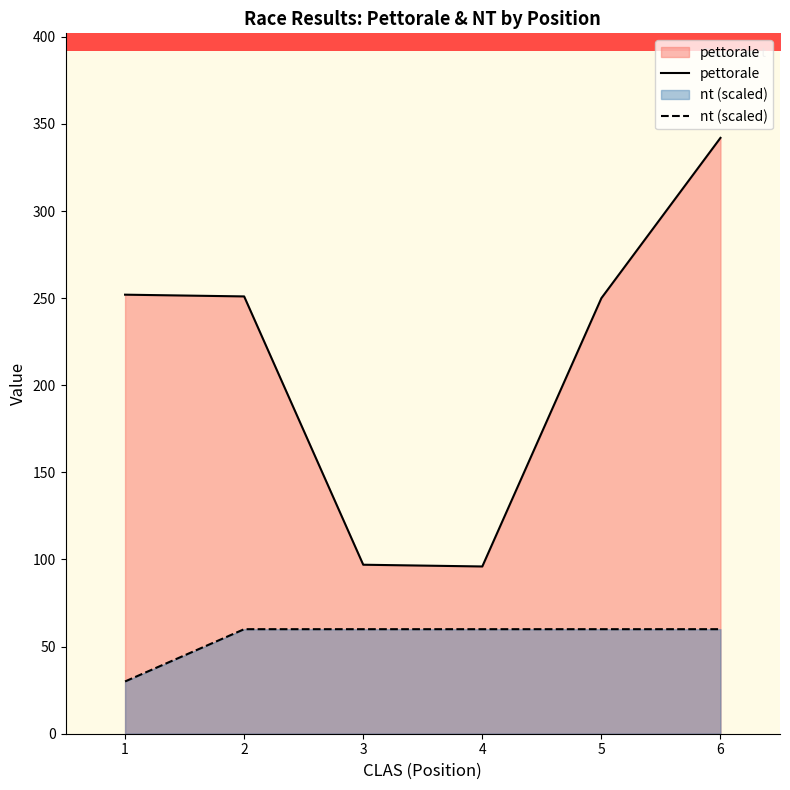

At which category does pettorale reach its first local valley?

4